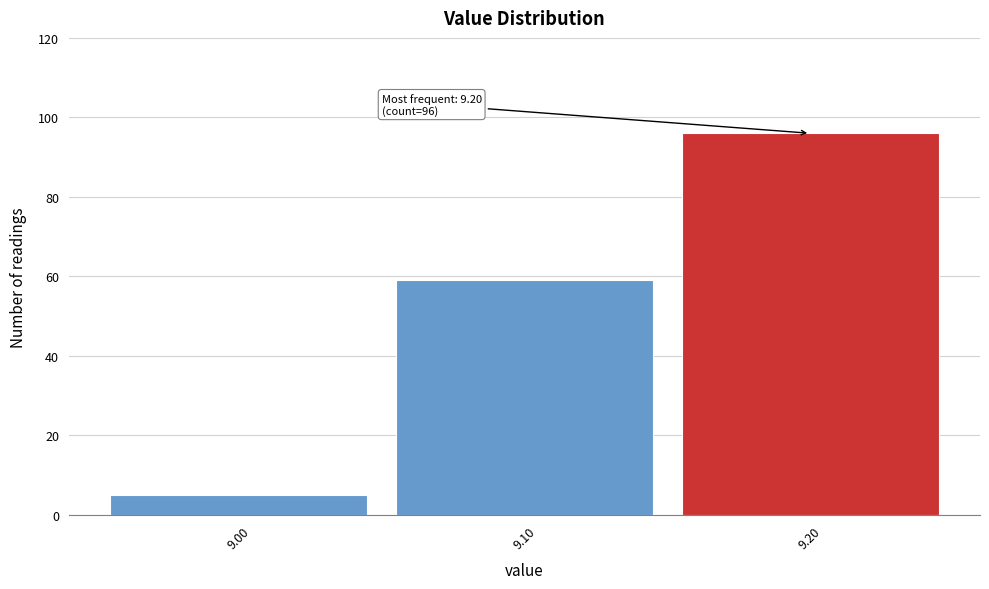

Over which range of the x-axis is the bar tallest?

9.15 to 9.25